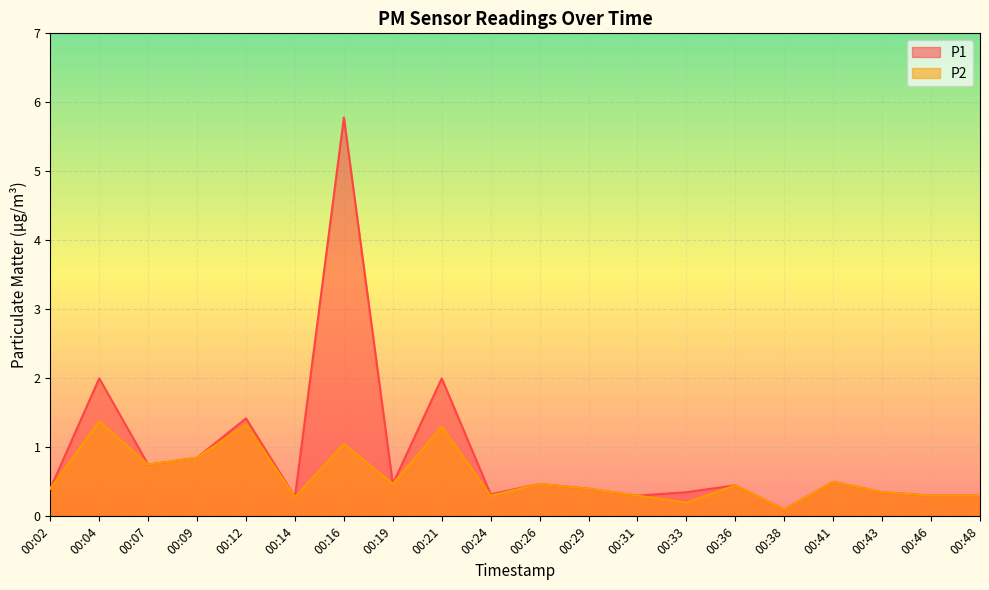

True or false: P1 and P2 intersect in this chart.

False